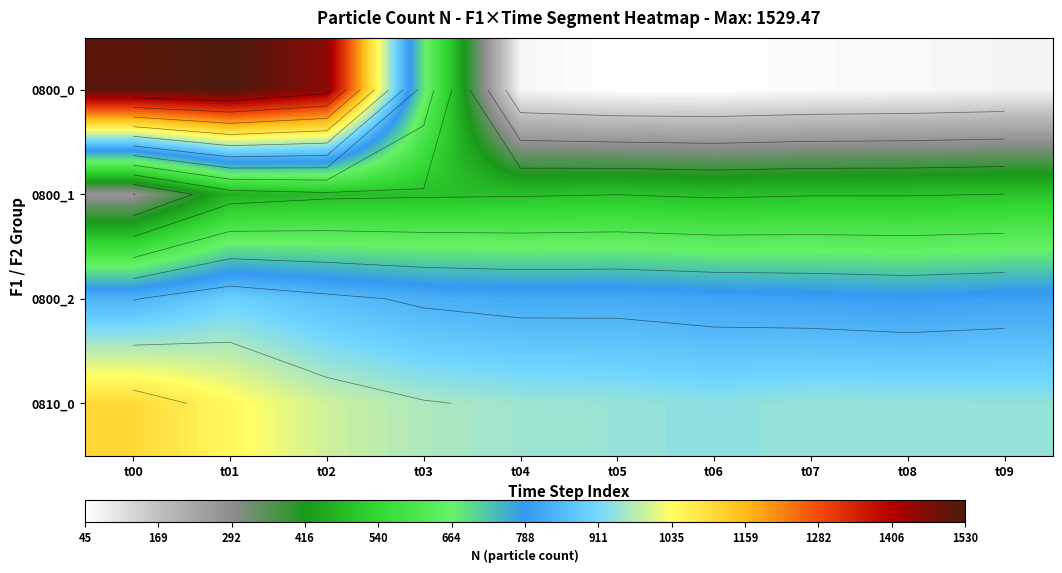

What is the sum of all 0800_2 values?

8298.4